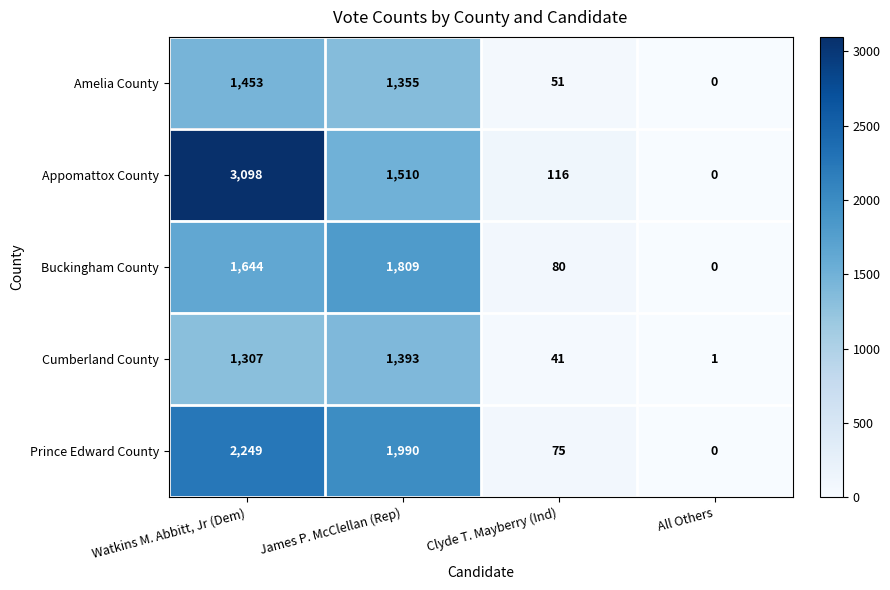

At which category is the sum across all series the highest?

Watkins M. Abbitt, Jr (Dem)